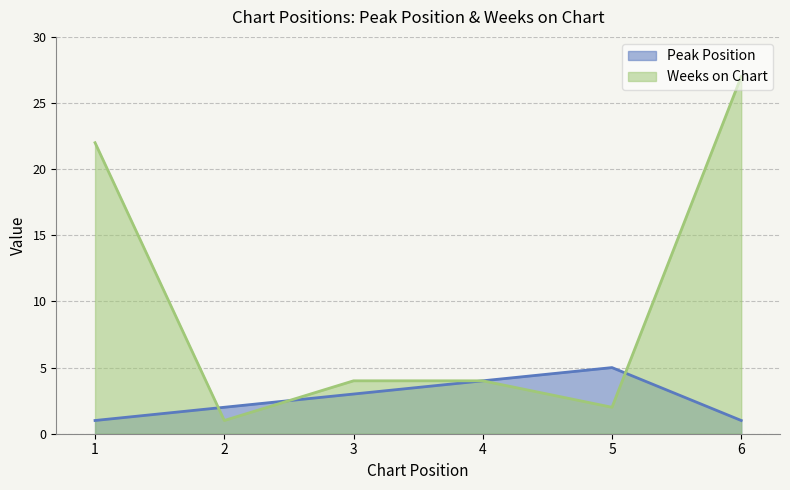

How many series are shown in this chart?

2